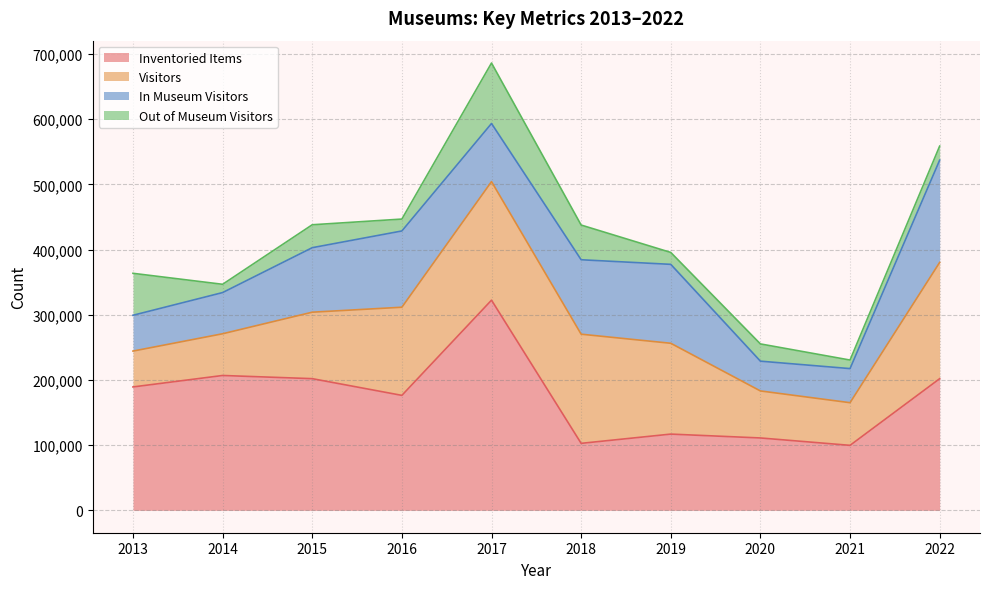

At which label does Out of Museum Visitors first exceed 26448?

2013